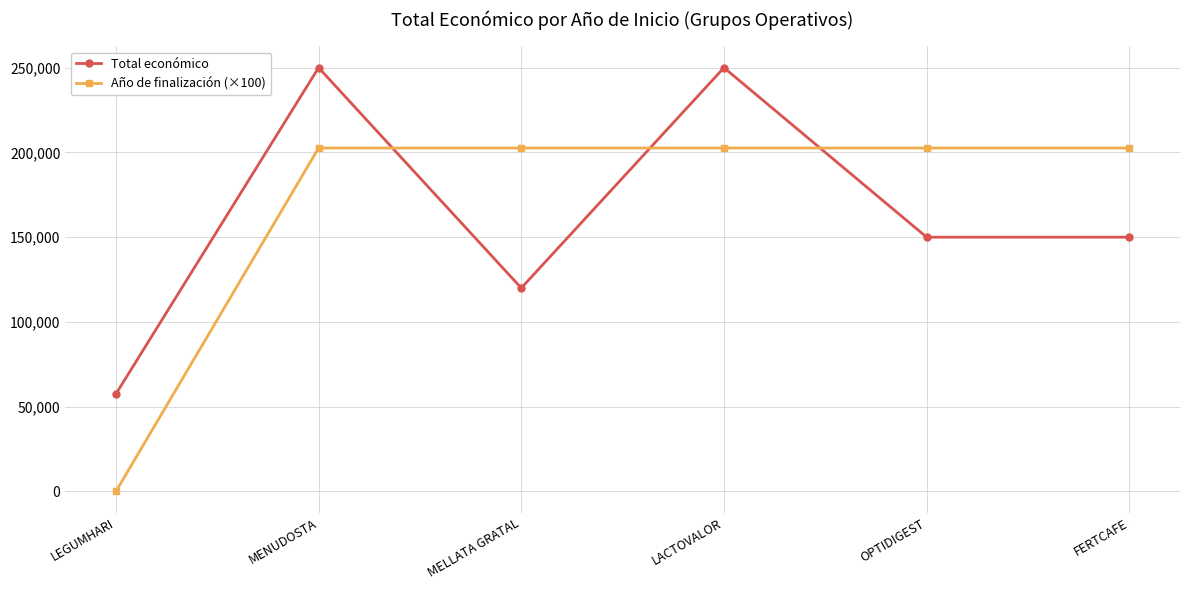

Count the Total económico values in the range 120000 to 250000.

5